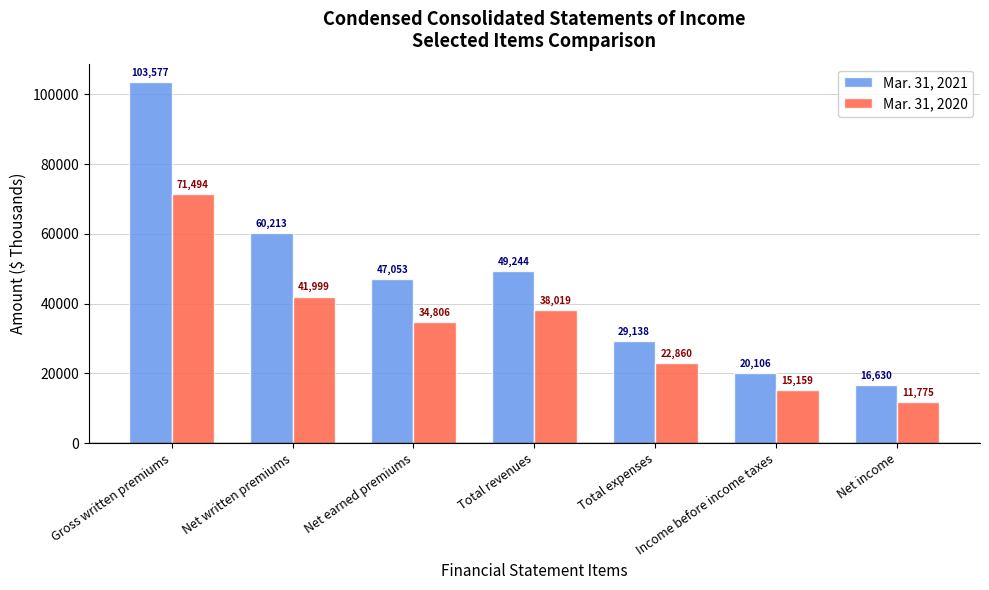

What is the sum of the Mar. 31, 2021 values at Gross written premiums and Net earned premiums?

150630